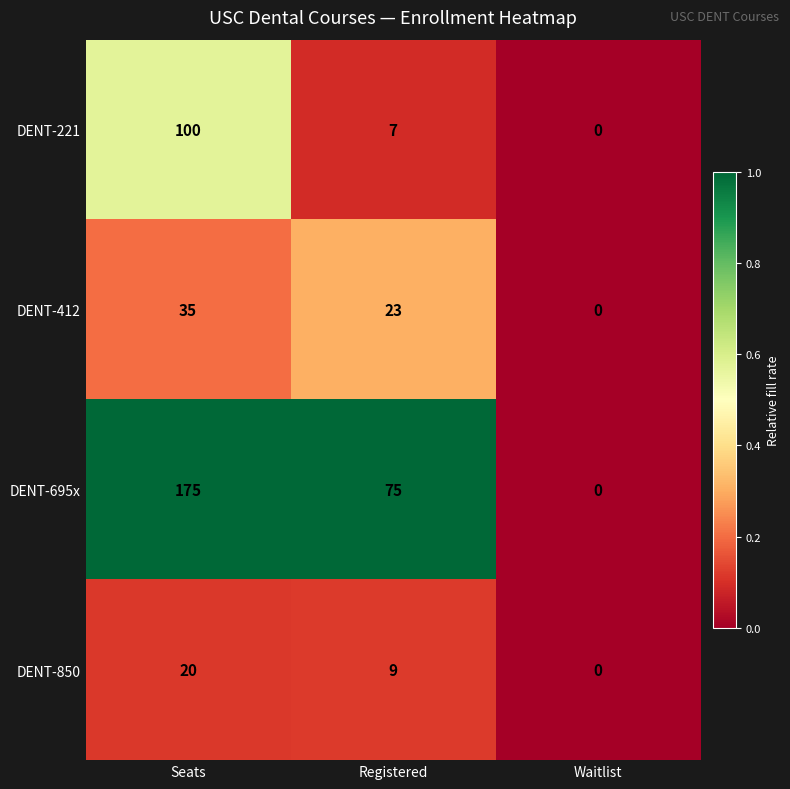

What is the sum of all DENT-221 values?

107